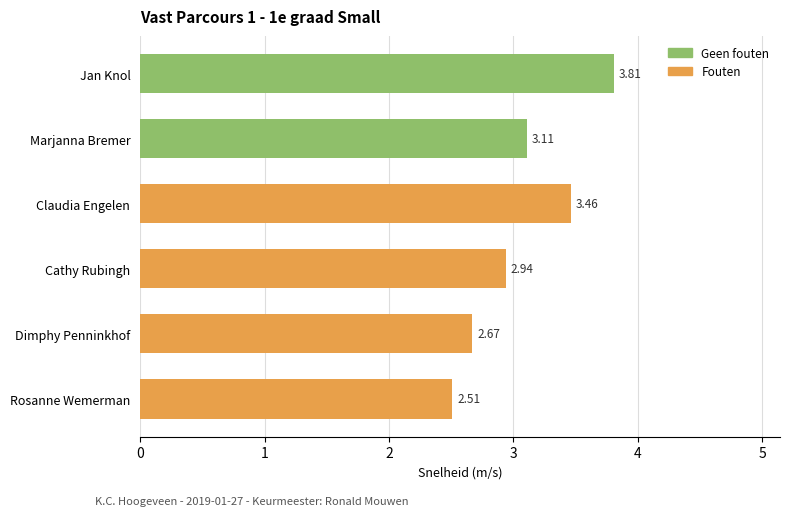

List the labels in order of value, largest first.

Jan Knol, Claudia Engelen, Marjanna Bremer, Cathy Rubingh, Dimphy Penninkhof, Rosanne Wemerman